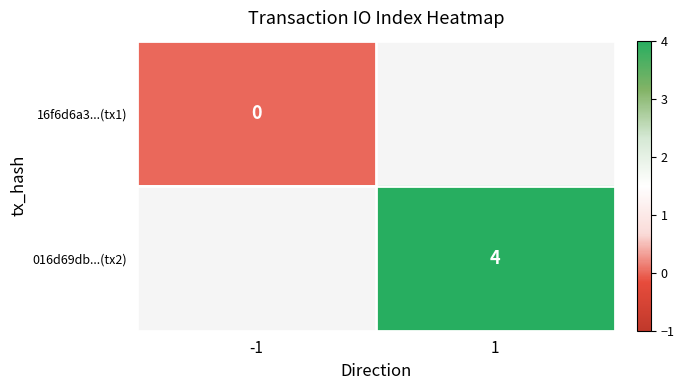

The value of 016d69db...(tx2) at 1 is 6.9. True or false?

False